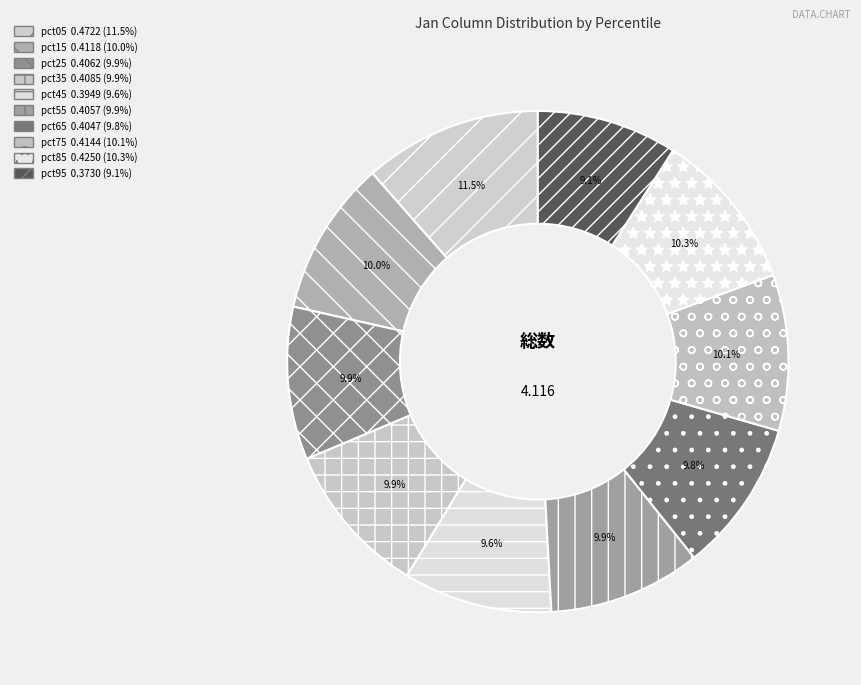

Is there any slice that represents more than half of the pie?

No